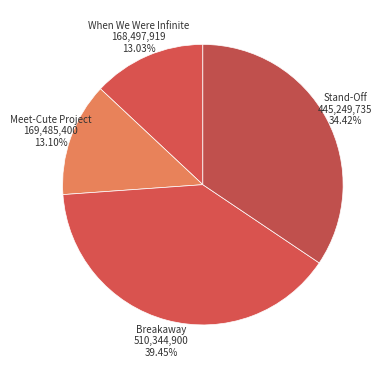

Count the number of slices in the pie.

4